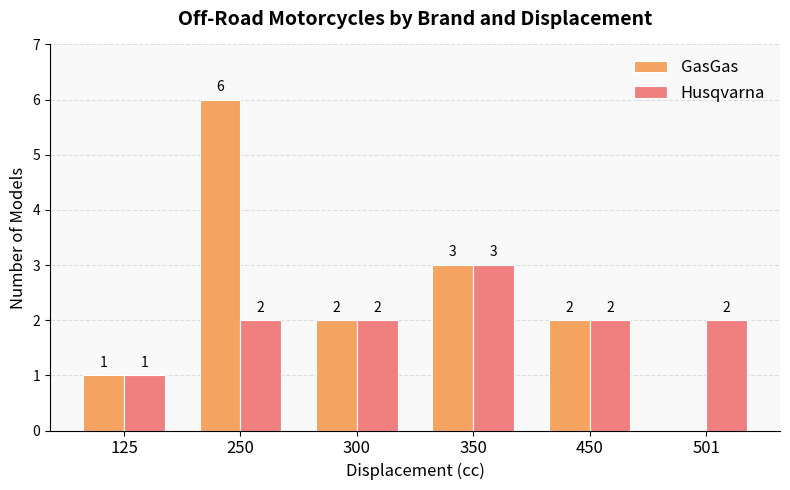

Reading left to right, list all the values displayed in this chart.

GasGas: 125=1	250=6	300=2	350=3	450=2	501=0
Husqvarna: 125=1	250=2	300=2	350=3	450=2	501=2